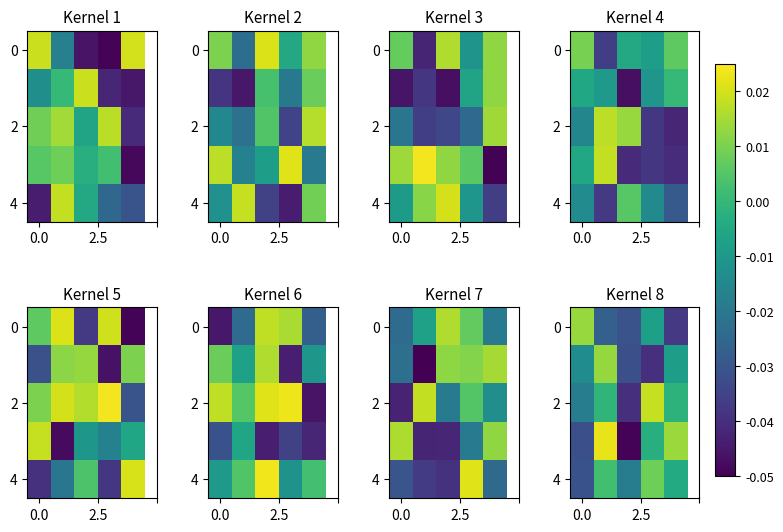

Is it true that row_0 equals -0.0 at 4?

False